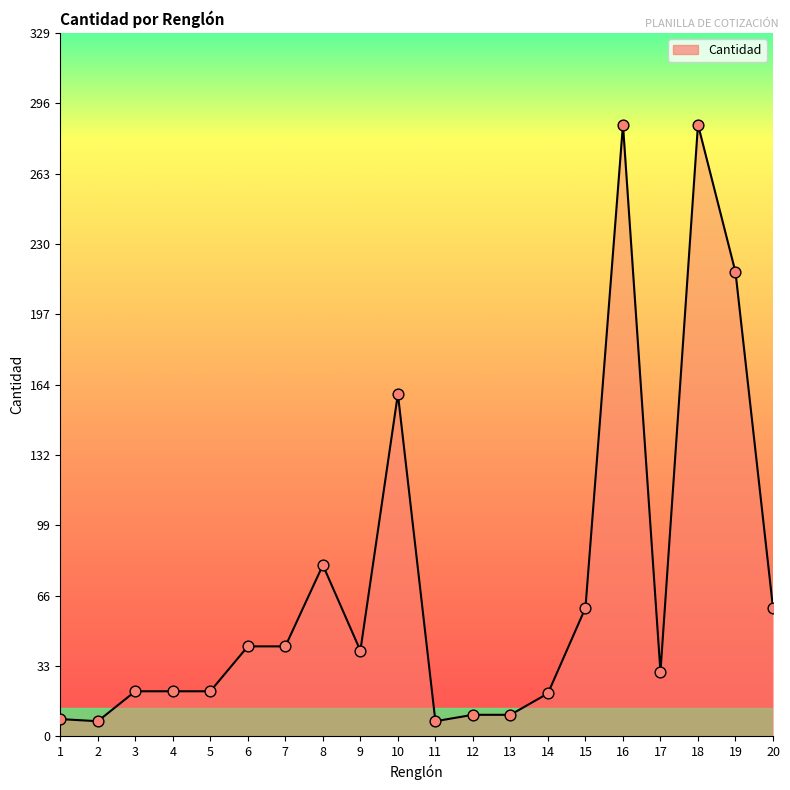

What is the change in value from 8 to 13?

-70